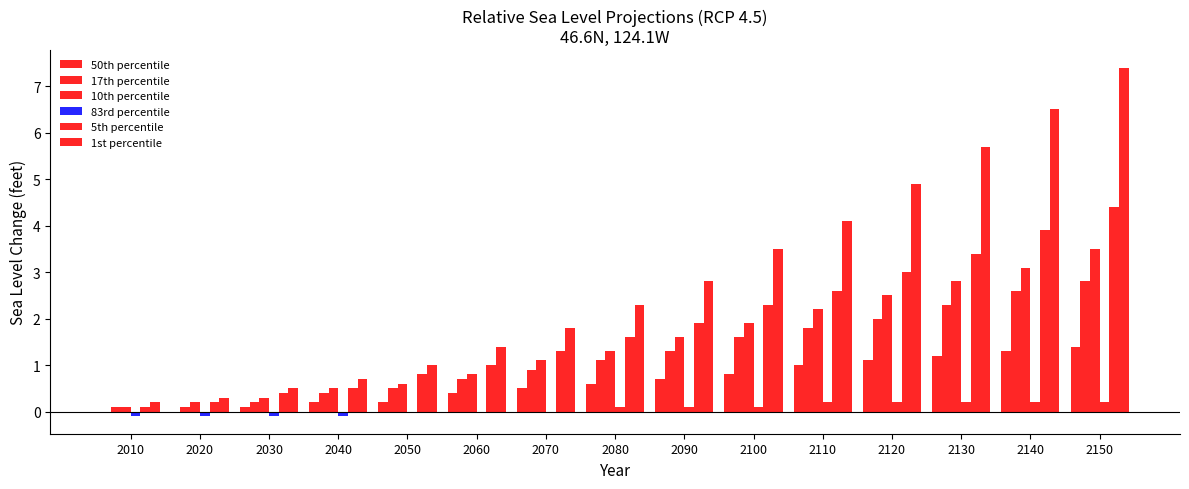

How many data points in 10th percentile are above 1?

9